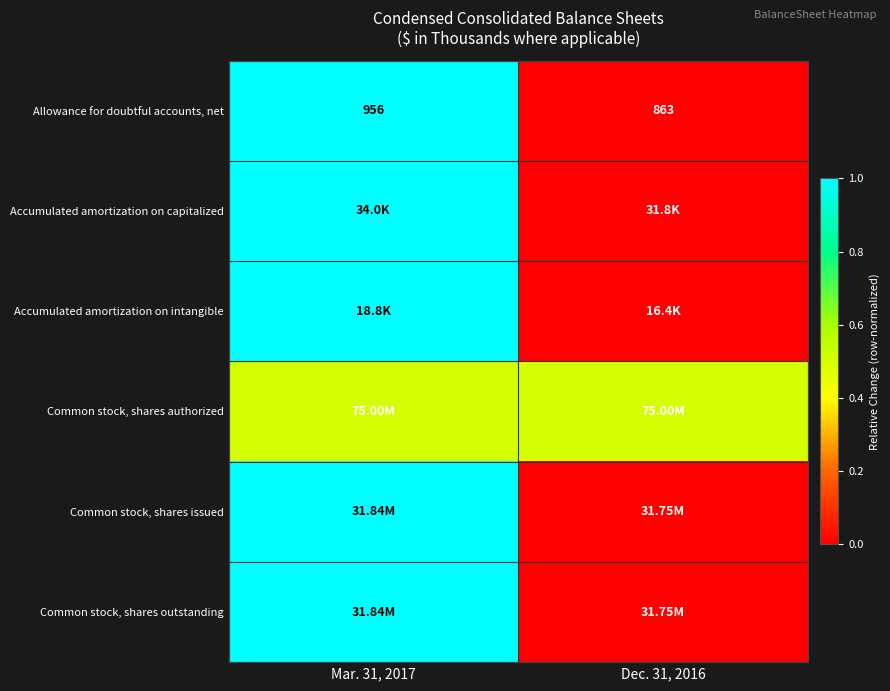

Is the value of Common stock, shares issued at Mar. 31, 2017 greater than the value of Common stock, shares outstanding at Mar. 31, 2017?

No